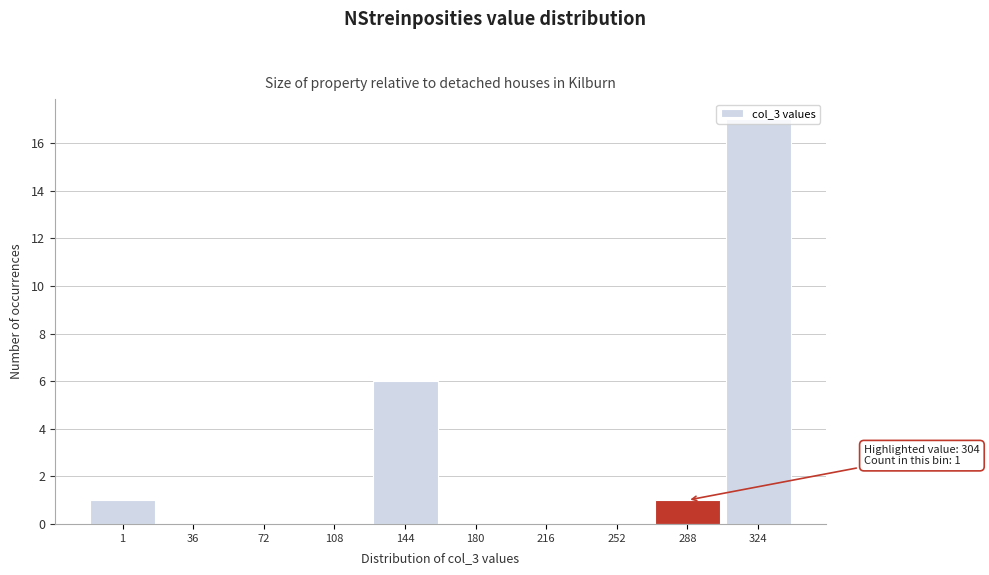

What is the greatest value displayed?

17